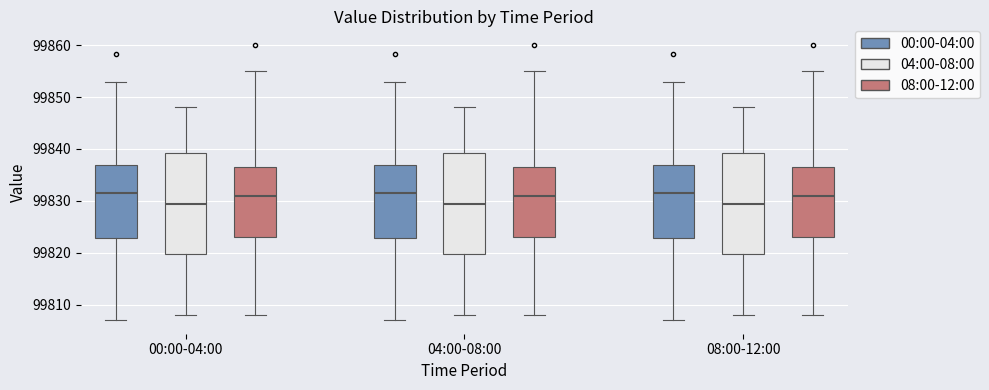

Reading left to right, read every box against the y-axis: the position of its median line, the range the box covers, and the ends of its whiskers. The values are not printed on the chart, so give them approximately, as read against the axis.

00:00-04:00 (00:00-04:00): median 99832, box 99823 to 99837, whiskers 99807 to 99853
00:00-04:00 (04:00-08:00): median 99830, box 99820 to 99839, whiskers 99808 to 99848
00:00-04:00 (08:00-12:00): median 99831, box 99823 to 99837, whiskers 99808 to 99855
04:00-08:00 (00:00-04:00): median 99832, box 99823 to 99837, whiskers 99807 to 99853
04:00-08:00 (04:00-08:00): median 99830, box 99820 to 99839, whiskers 99808 to 99848
04:00-08:00 (08:00-12:00): median 99831, box 99823 to 99837, whiskers 99808 to 99855
08:00-12:00 (00:00-04:00): median 99832, box 99823 to 99837, whiskers 99807 to 99853
08:00-12:00 (04:00-08:00): median 99830, box 99820 to 99839, whiskers 99808 to 99848
08:00-12:00 (08:00-12:00): median 99831, box 99823 to 99837, whiskers 99808 to 99855